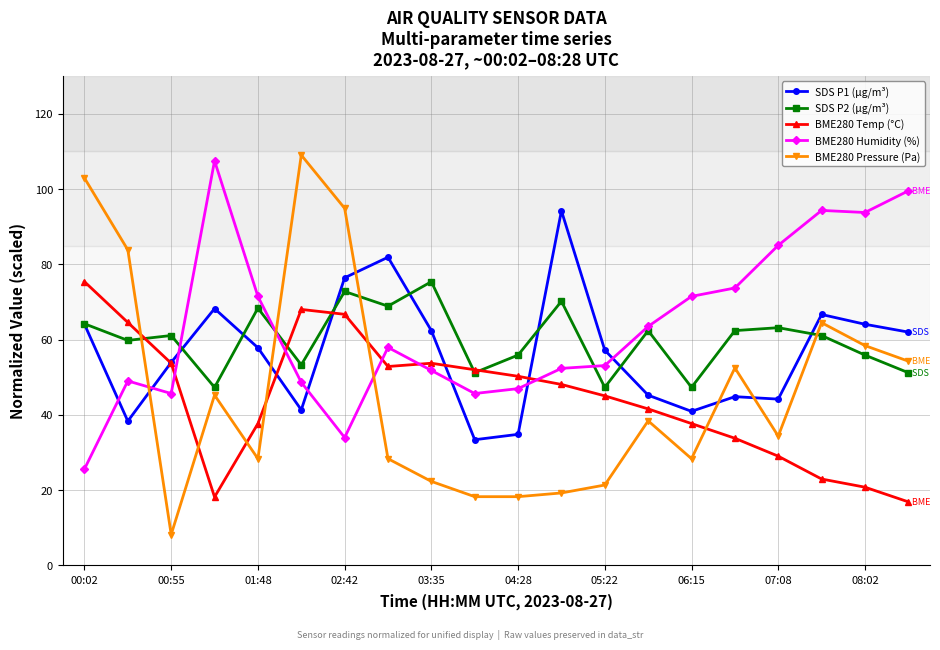

True or false: BME280 Humidity (%) and BME280 Temp (°C) cross at least once.

True